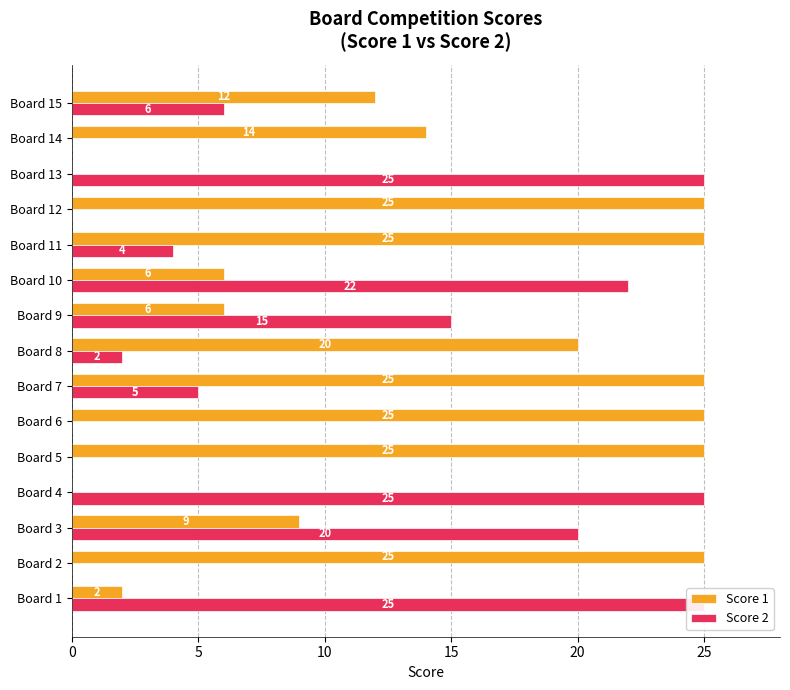

What is the maximum value shown in the chart?

25